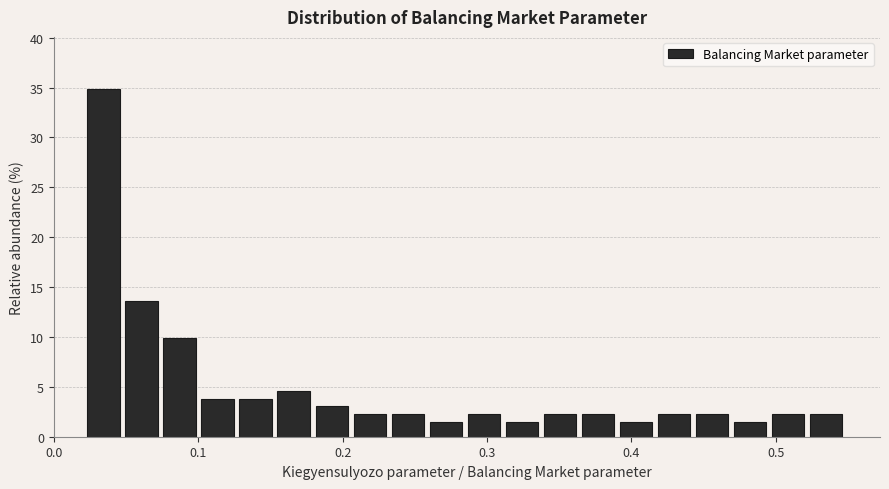

Read against the x-axis, roughly where is the centre of the tallest bar?

0.03